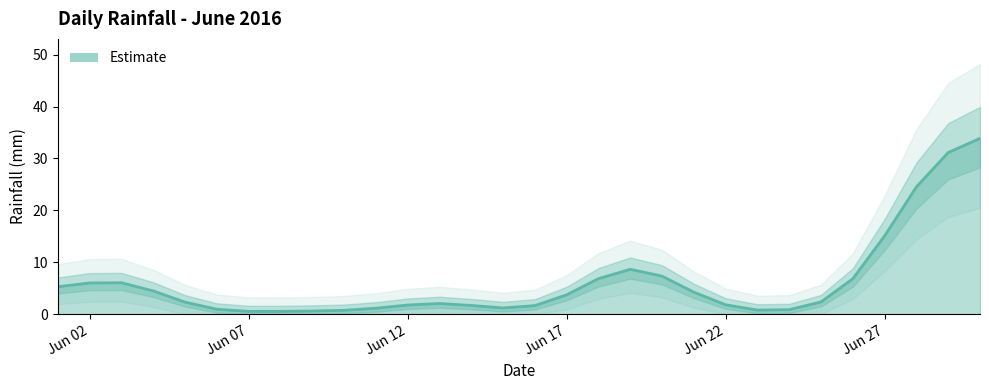

Where is Estimate nearest to the value 17?

Jun 27